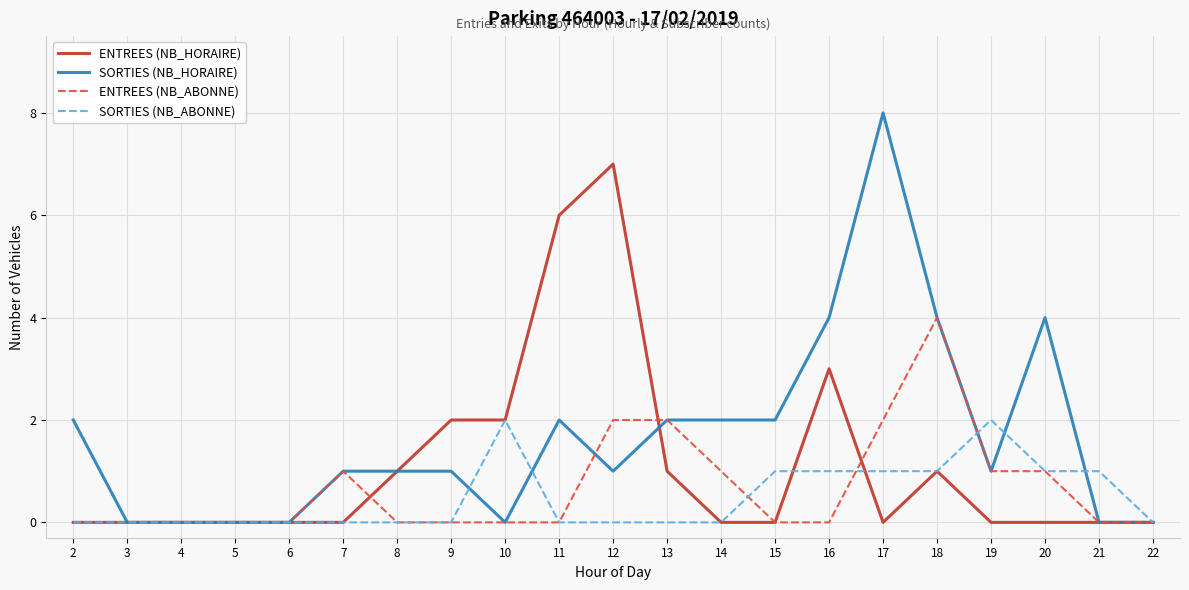

Rank the series at 12 from lowest to highest value.

SORTIES (NB_ABONNE), SORTIES (NB_HORAIRE), ENTREES (NB_ABONNE), ENTREES (NB_HORAIRE)